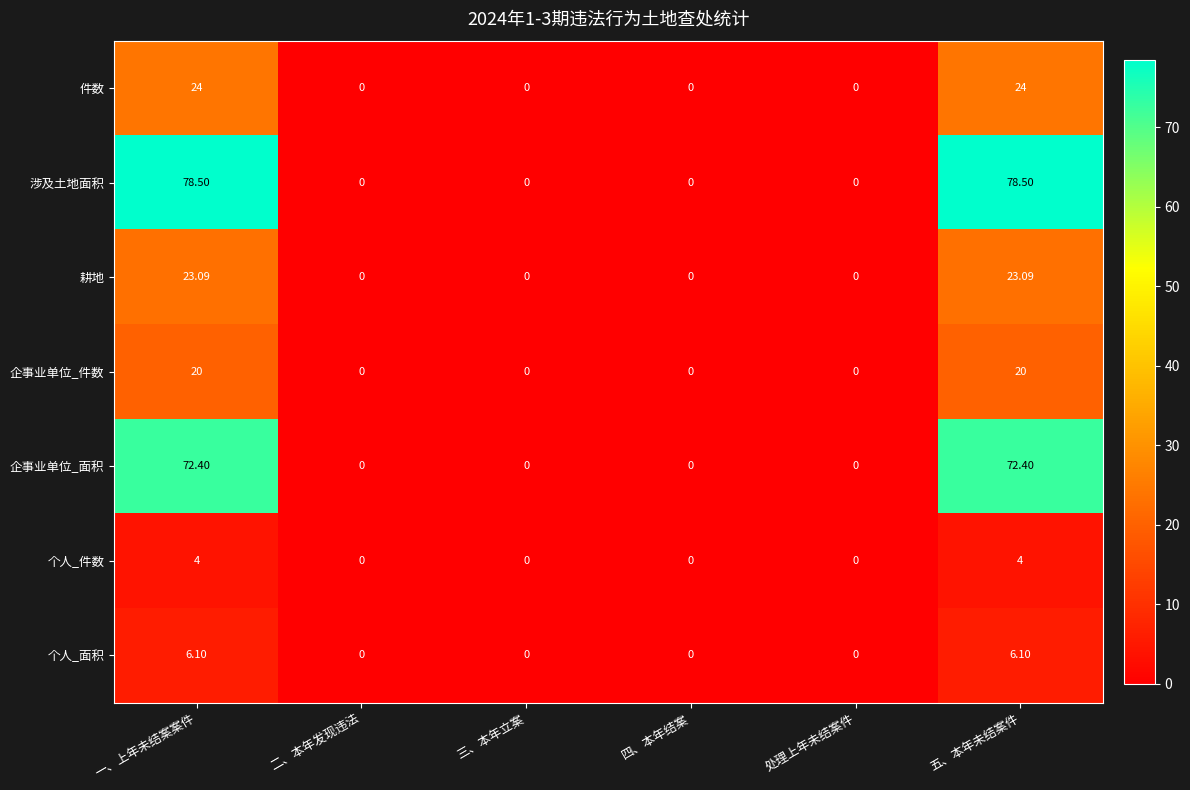

Which series has the largest range (max minus min)?

涉及土地面积